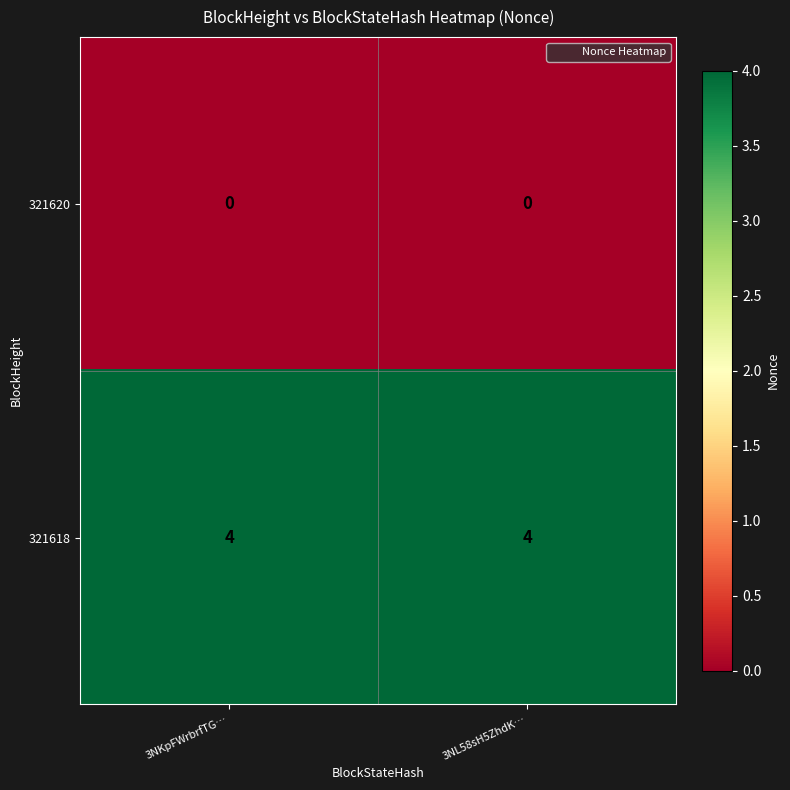

What is the highest value of the 321618 series?

4